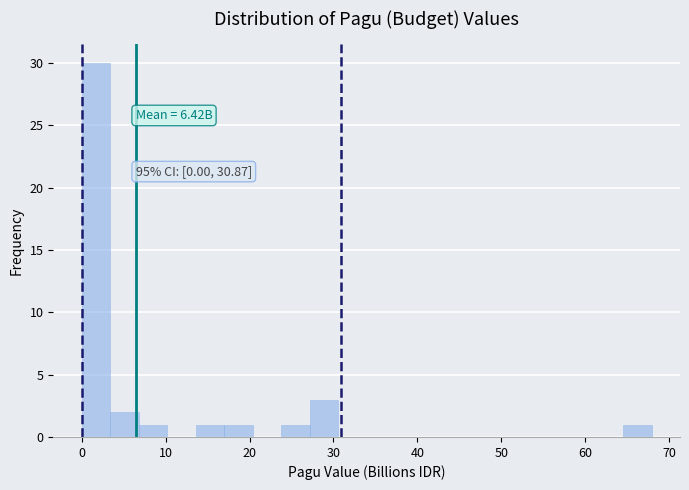

Around what value on the x-axis is the tallest bar? Give the approximate position of its centre, as read against the axis.

2